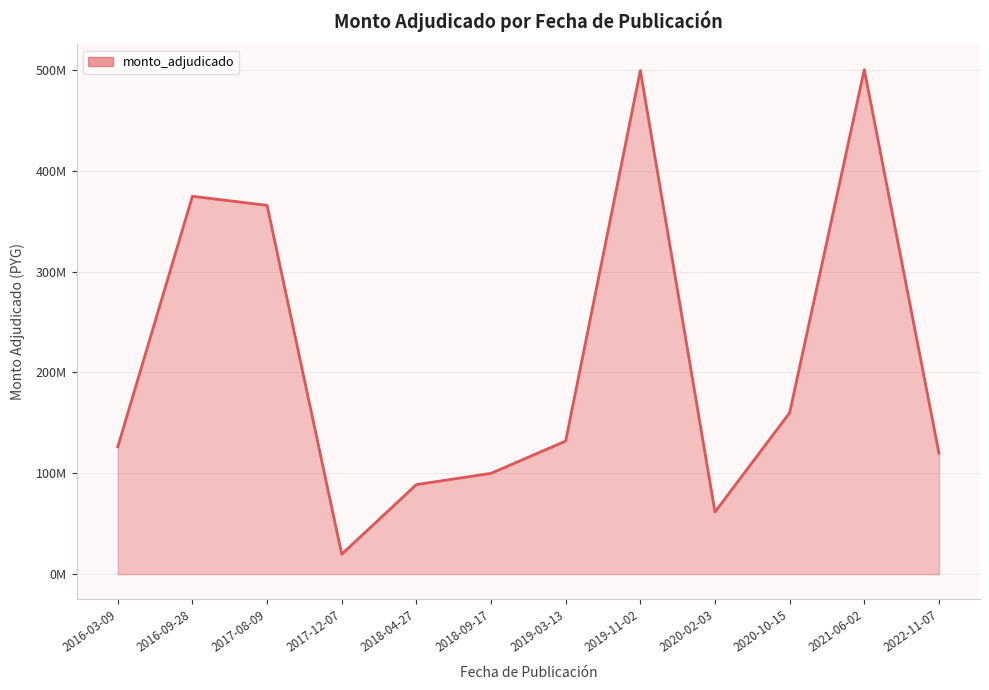

Rank the categories by value from lowest to highest.

2017-12-07, 2020-02-03, 2018-04-27, 2018-09-17, 2022-11-07, 2016-03-09, 2019-03-13, 2020-10-15, 2017-08-09, 2016-09-28, 2019-11-02, 2021-06-02